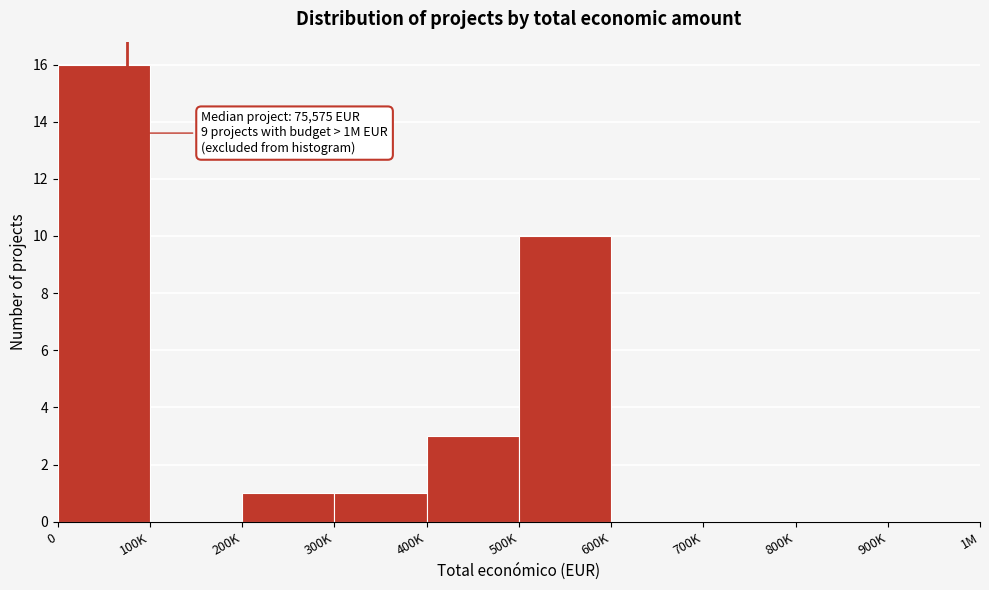

Reading left to right, extract all data points from this chart.

0=16	100K=0	200K=1	300K=1	400K=3	500K=10	600K=0	700K=0	800K=0	900K=0